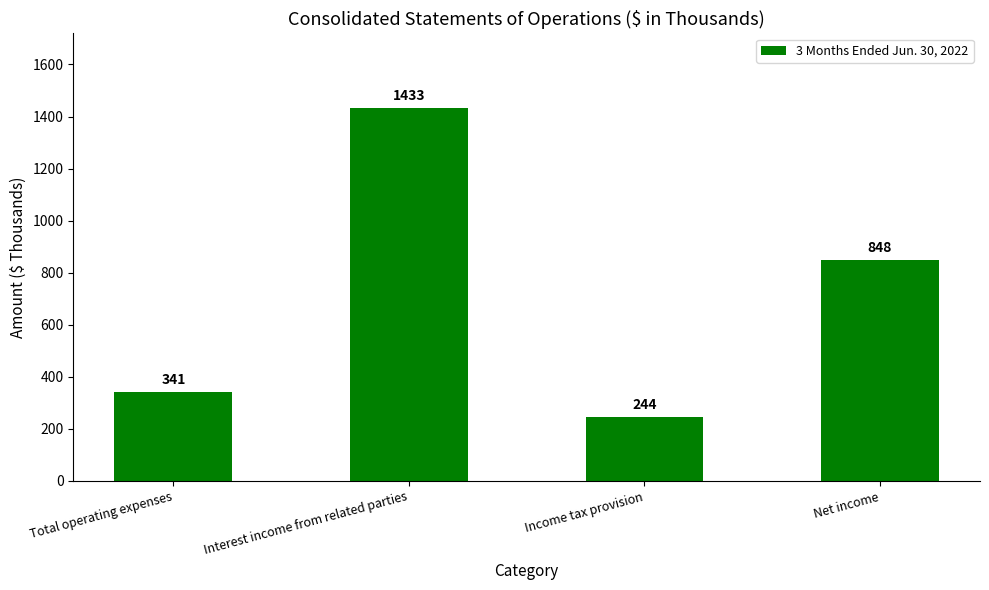

How many distinct data groups are displayed?

1